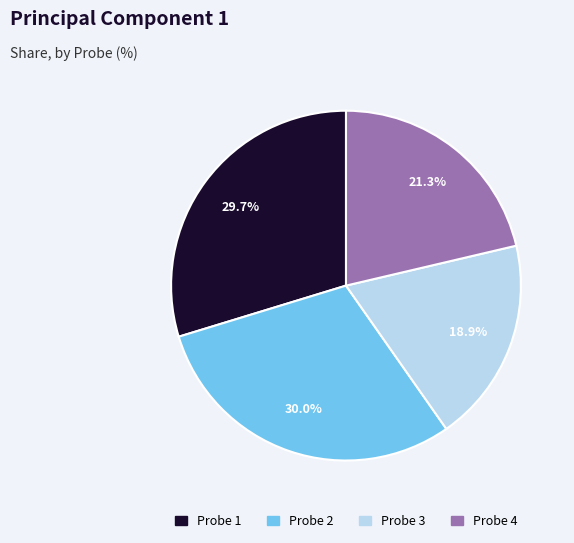

Between Probe 4 and Probe 3, which is larger?

Probe 4